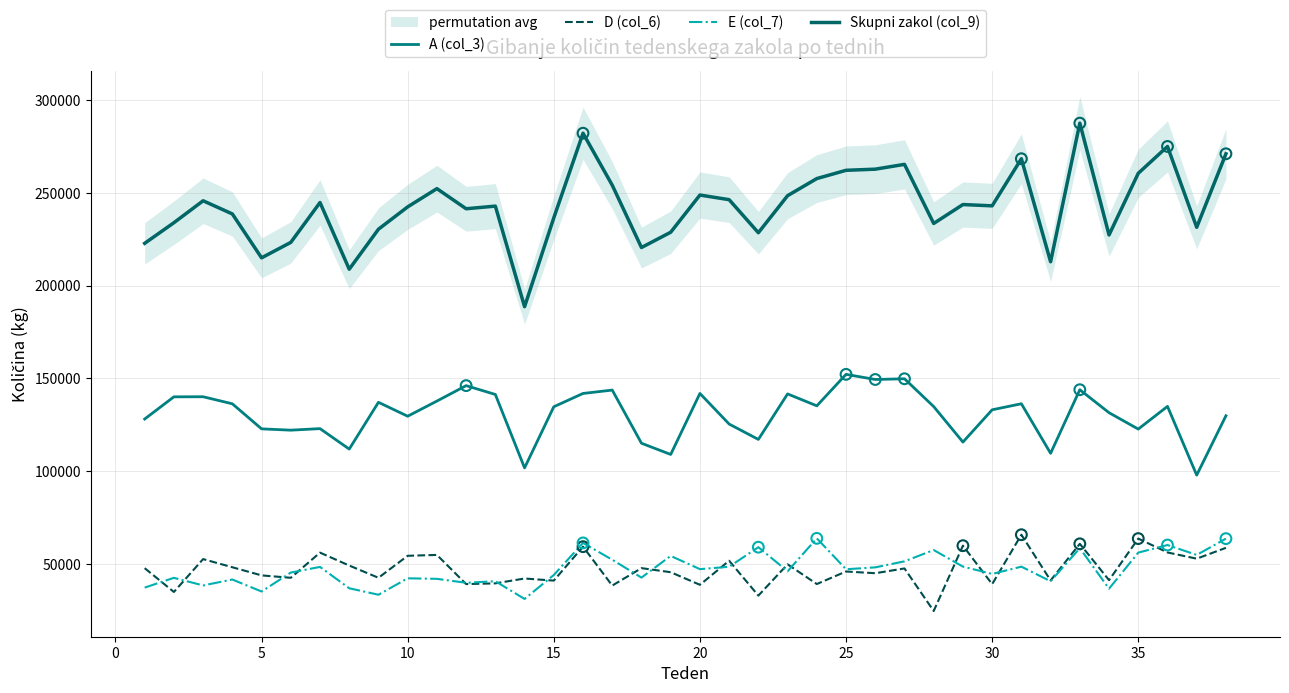

Which series contains the lowest Y value?

D (col_6)